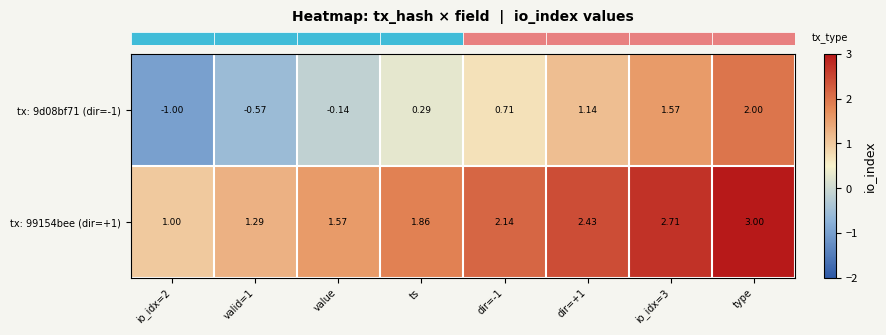

At which category is the sum across all series the highest?

type